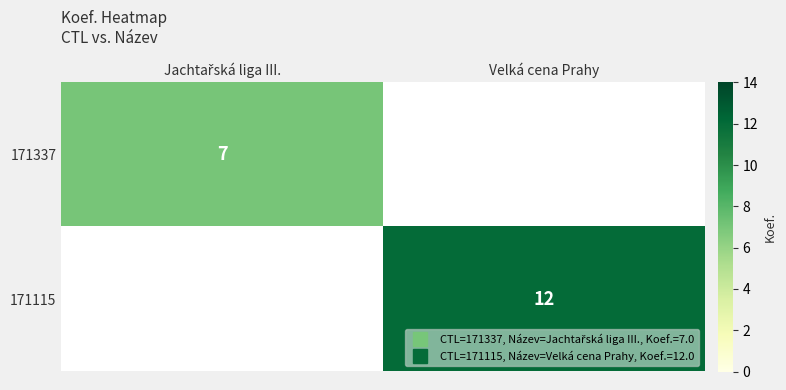

How many distinct data groups are displayed?

2